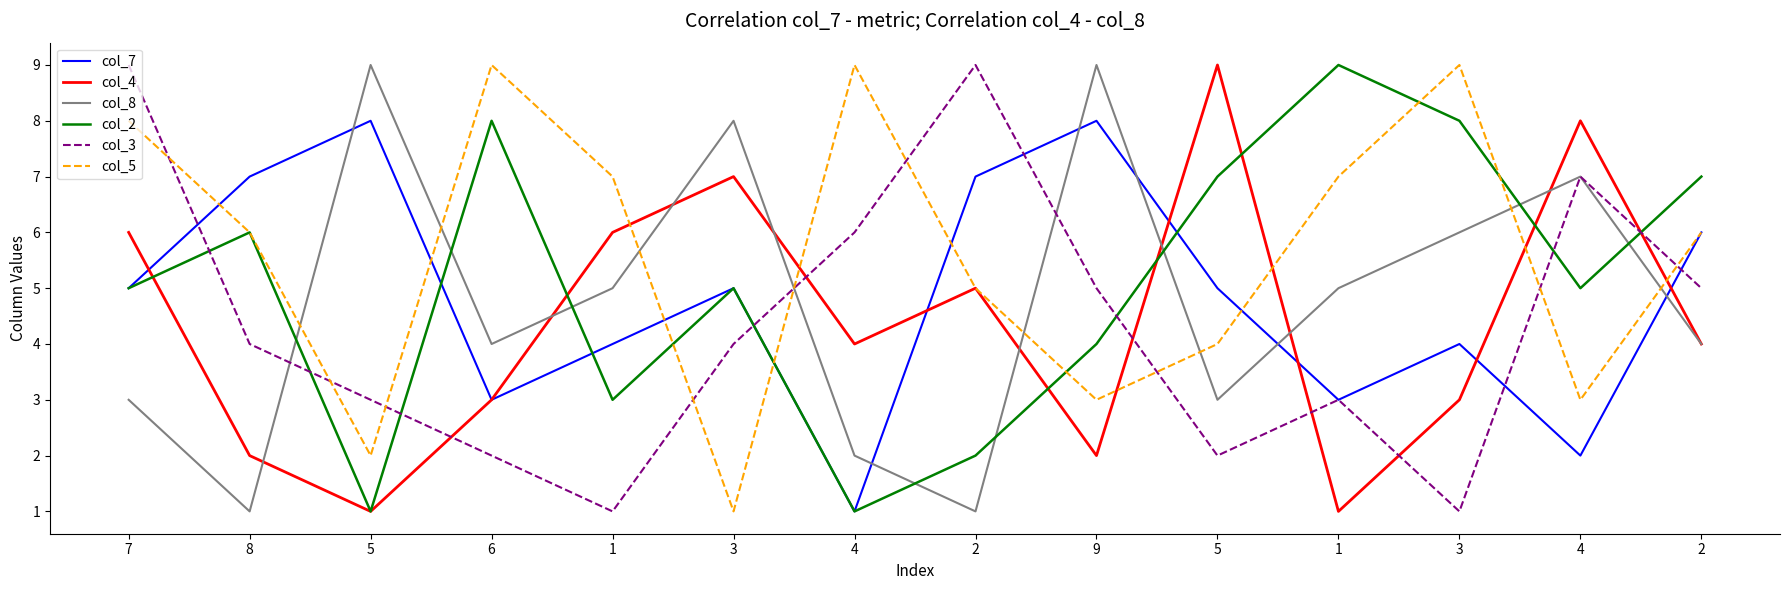

How many intersections are there between col_2 and col_7?

3